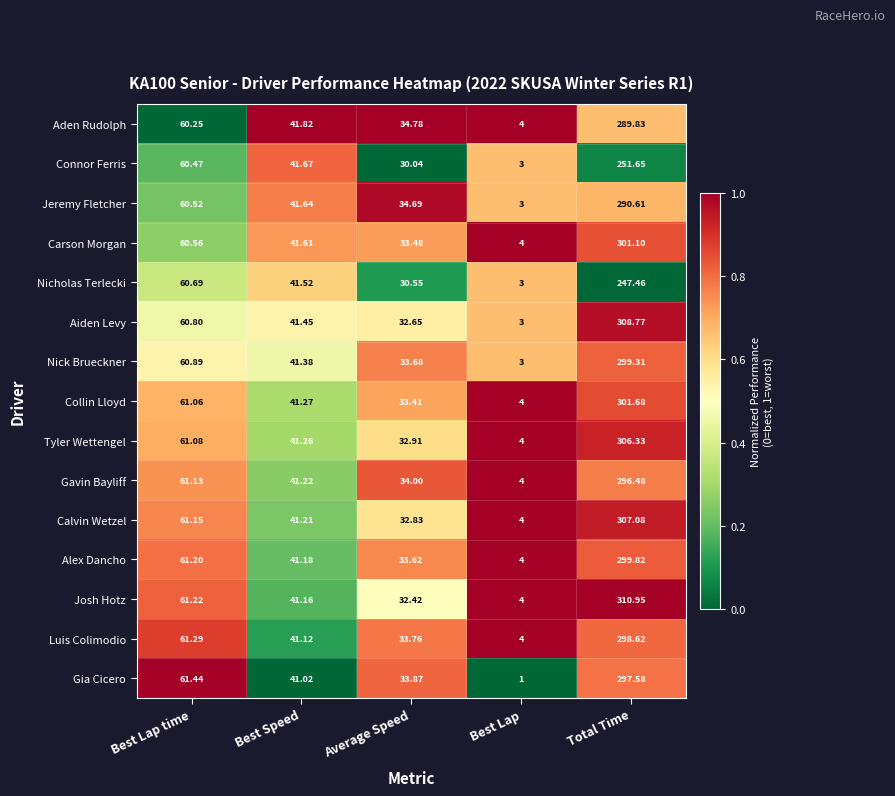

Which series has the widest spread of values?

Josh Hotz